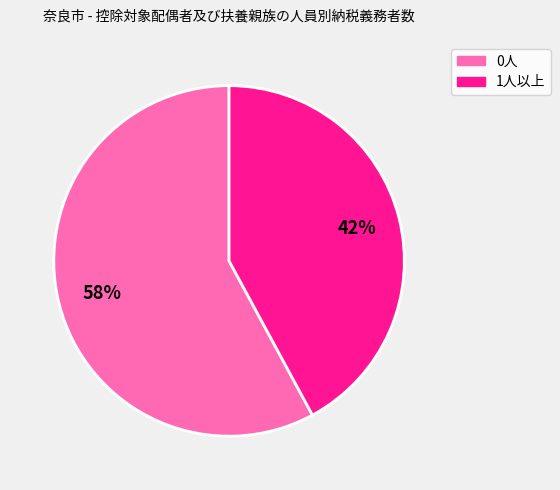

To the nearest percent, what is the average slice percentage?

50%